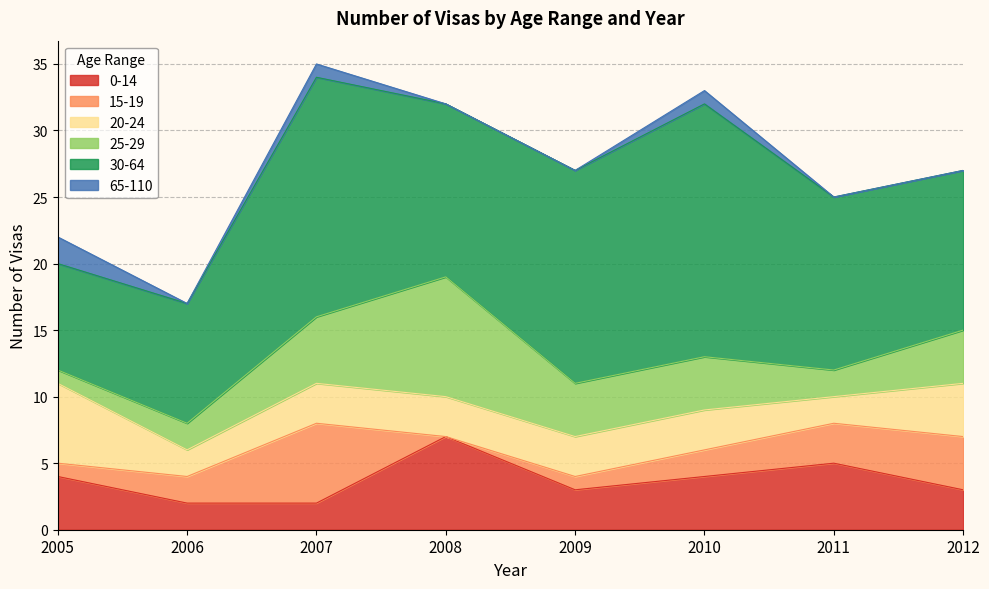

What value does the 0-14 series have at 2010?

4